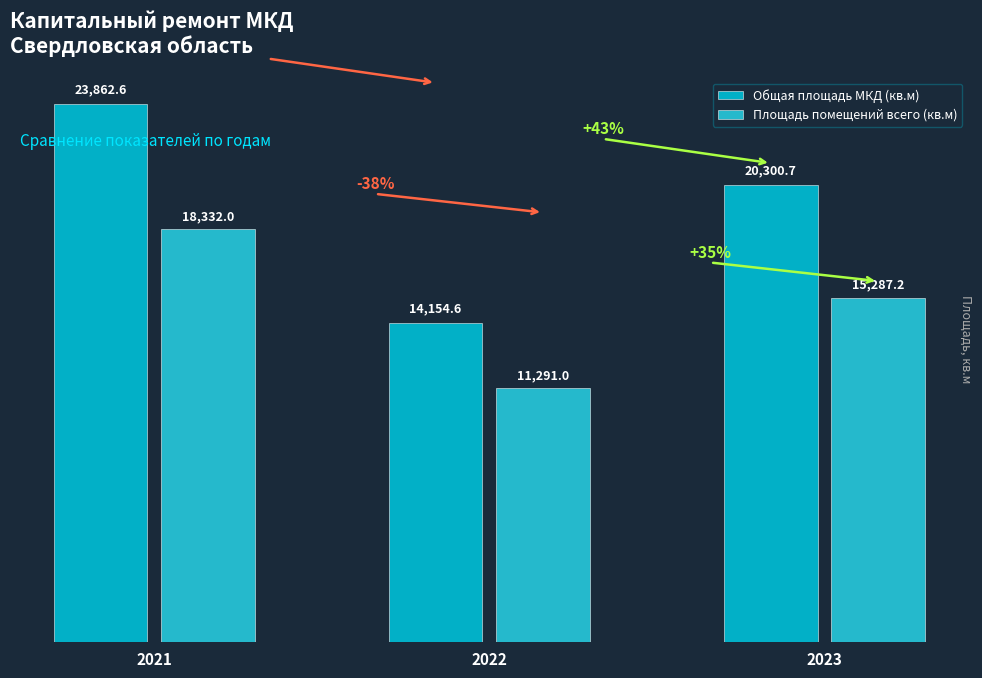

How many bars are there in each group?

2